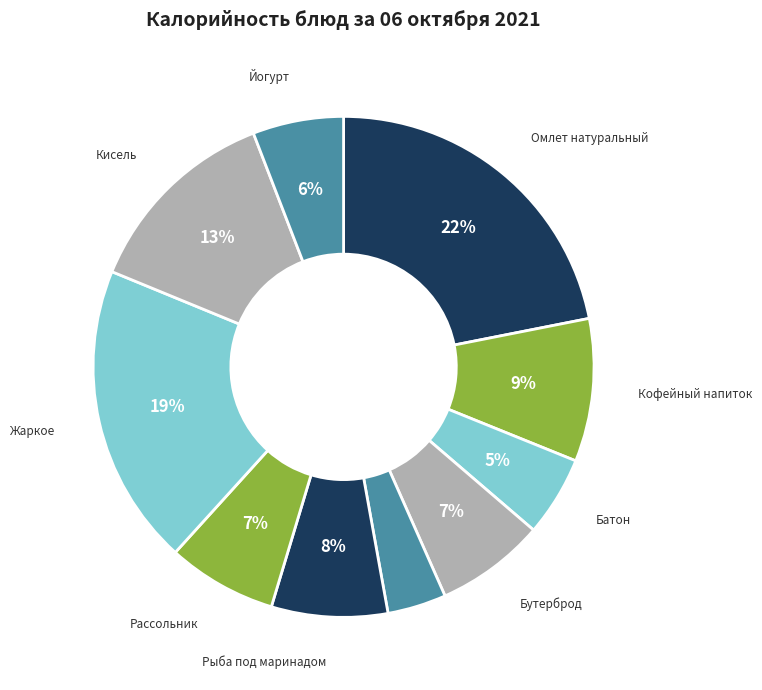

What is the largest slice in the pie chart?

Омлет натуральный